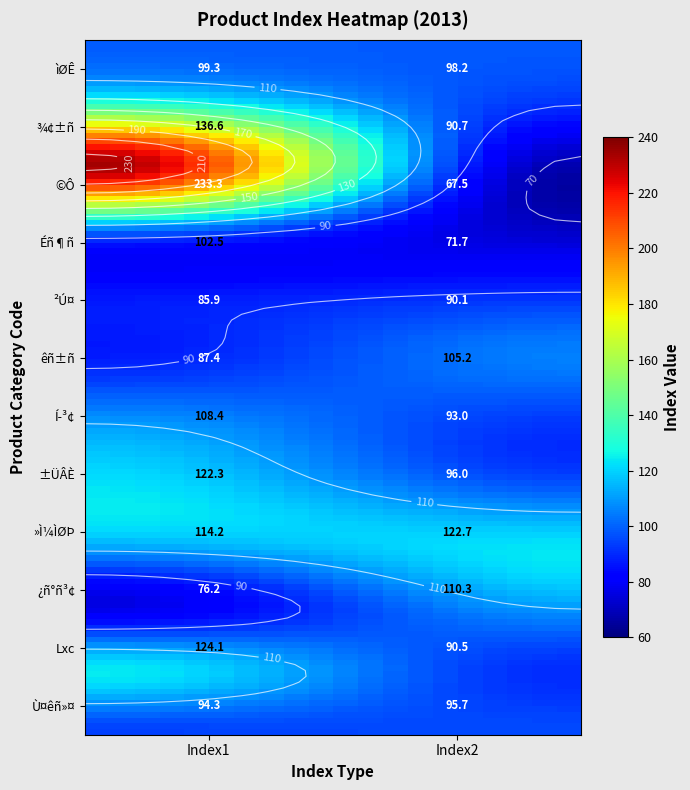

The 30100 series shows 93.0 at 31100. True or false?

True